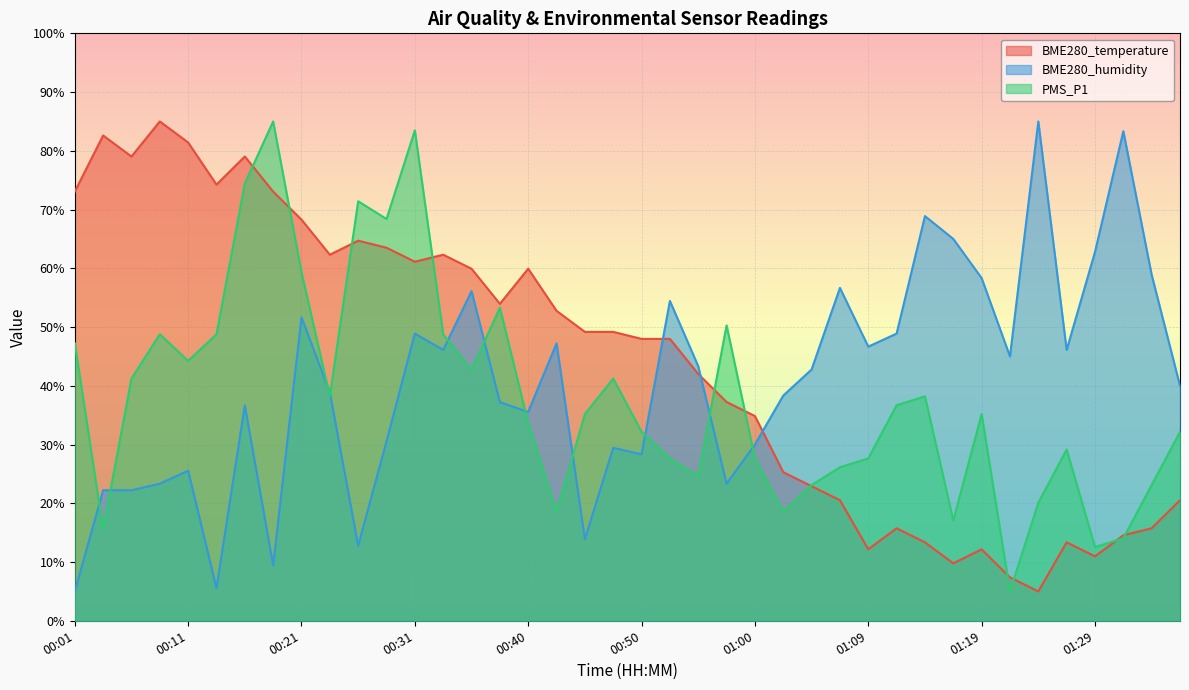

Which label corresponds to the largest value in the chart?

00:09